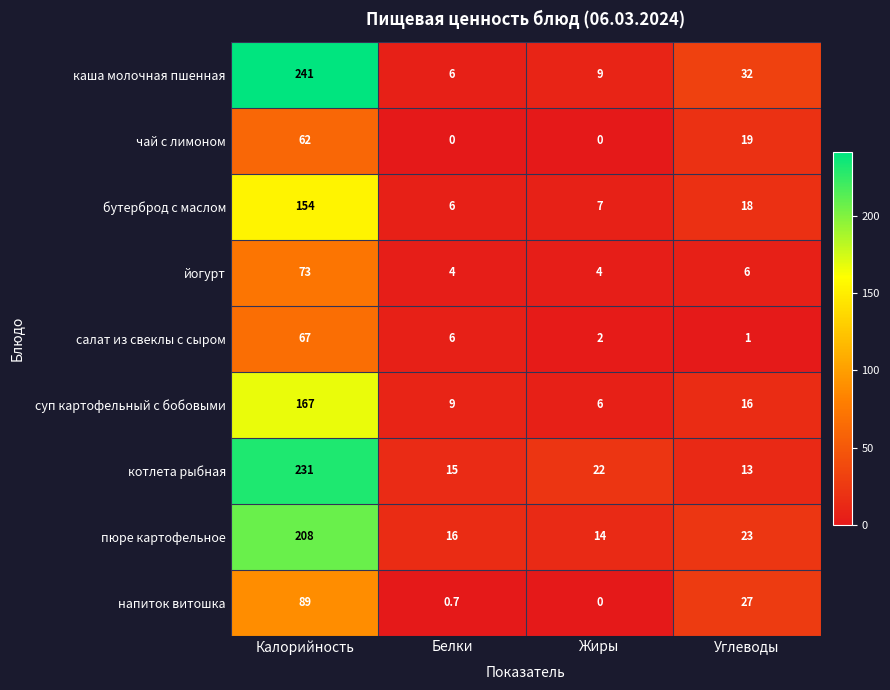

The value of бутерброд с маслом at Белки is 2.0. True or false?

False